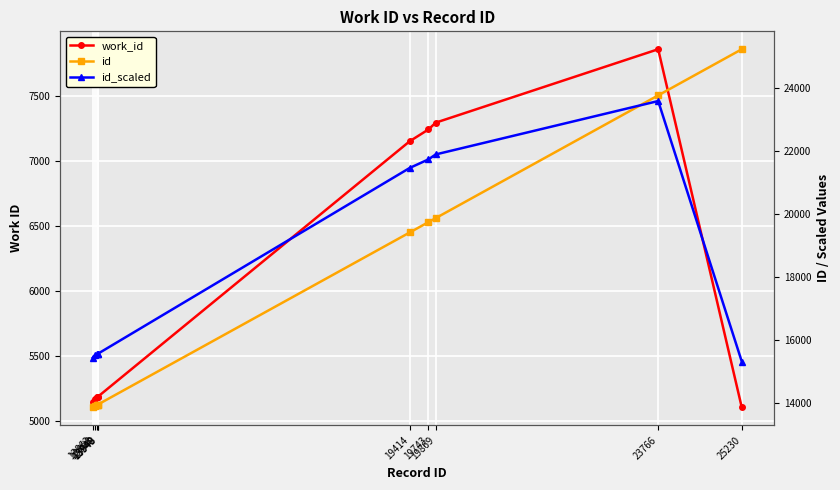

Rank the series at 13948 from lowest to highest value.

work_id, id, id_scaled